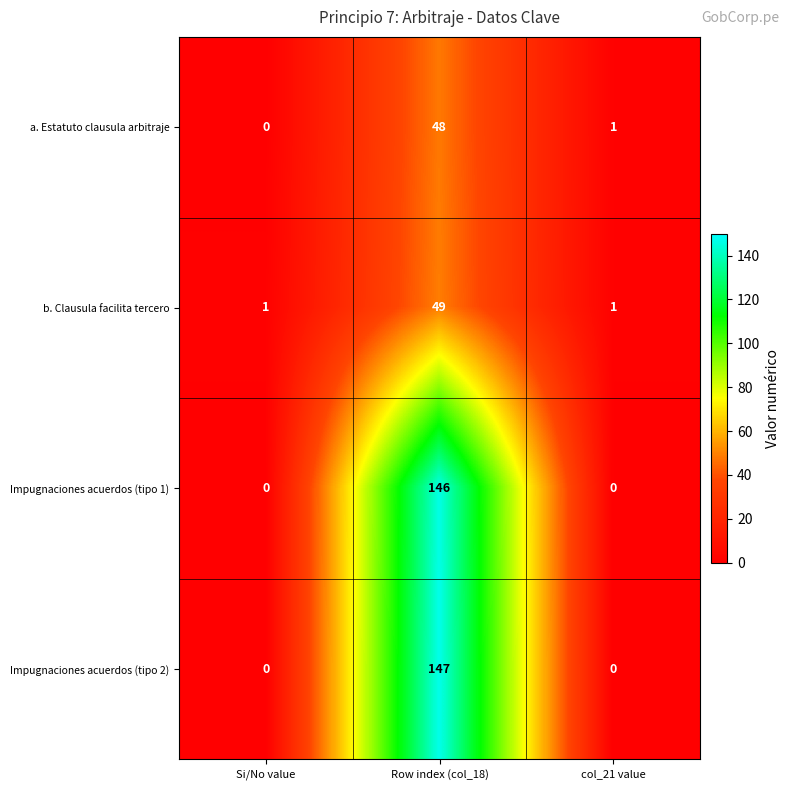

Reading left to right, extract all data points from this chart.

a. Estatuto clausula arbitraje: 0	48	1
b. Clausula facilita tercero: 1	49	1
Impugnaciones acuerdos (tipo 1): 0	146	0
Impugnaciones acuerdos (tipo 2): 0	147	0